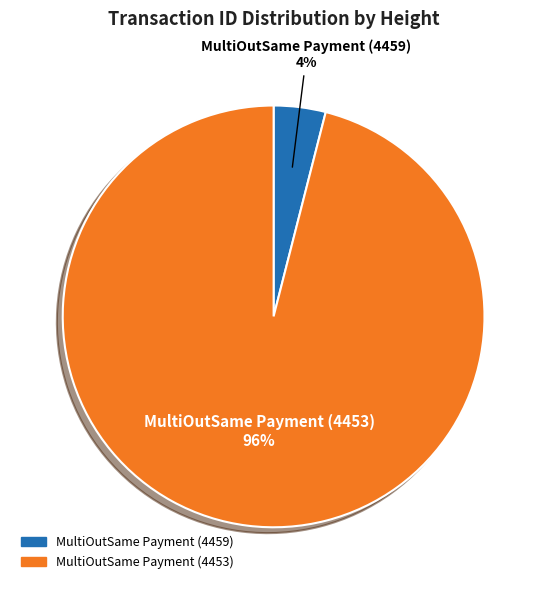

Does MultiOutSame Payment (4459) represent more than half of the total?

No